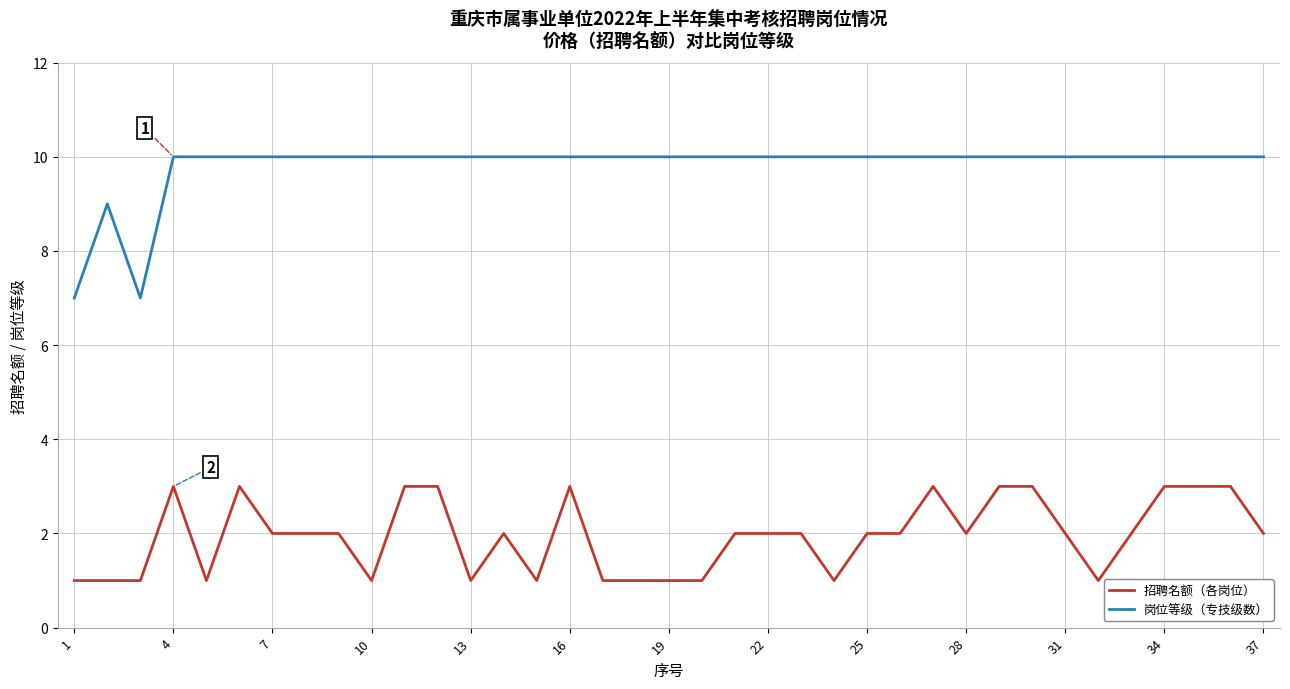

True or false: 岗位等级（专技级数） and 招聘名额（各岗位） cross at least once.

False